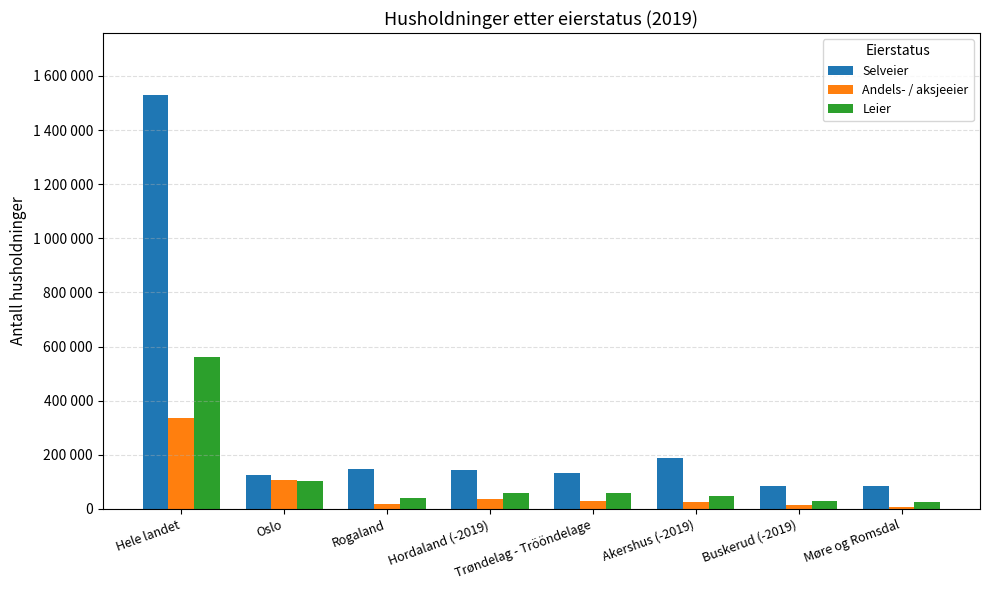

What are all the series names shown in the legend?

Selveier, Andels- / aksjeeier, Leier